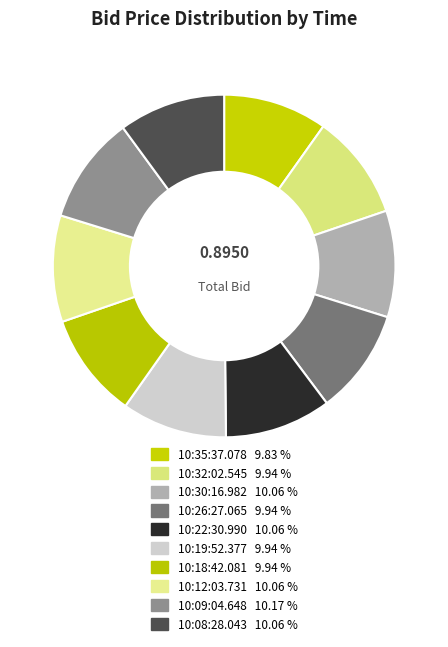

Count the number of slices in the pie.

10